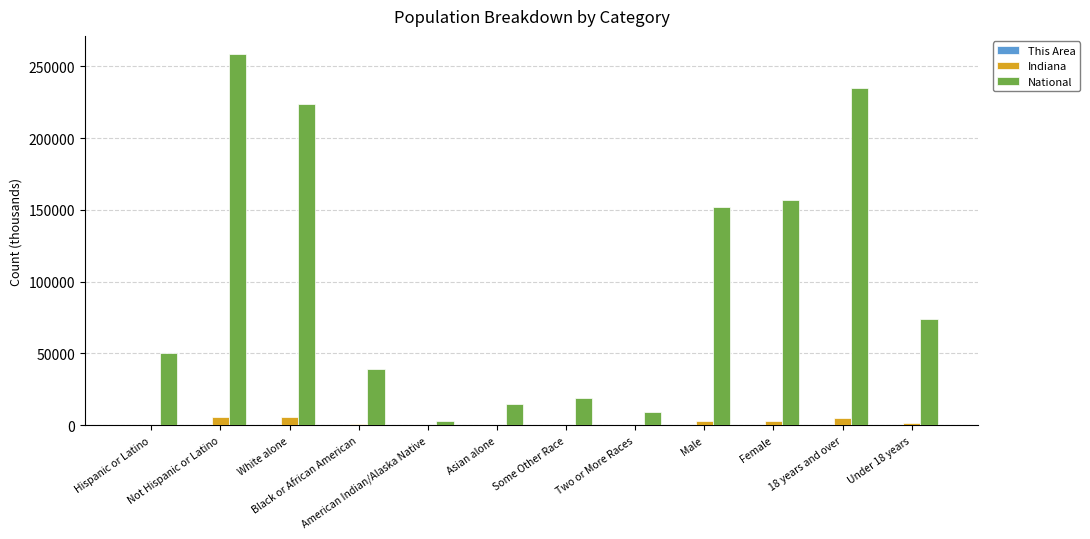

What is the sum of all Indiana values?

25932.9